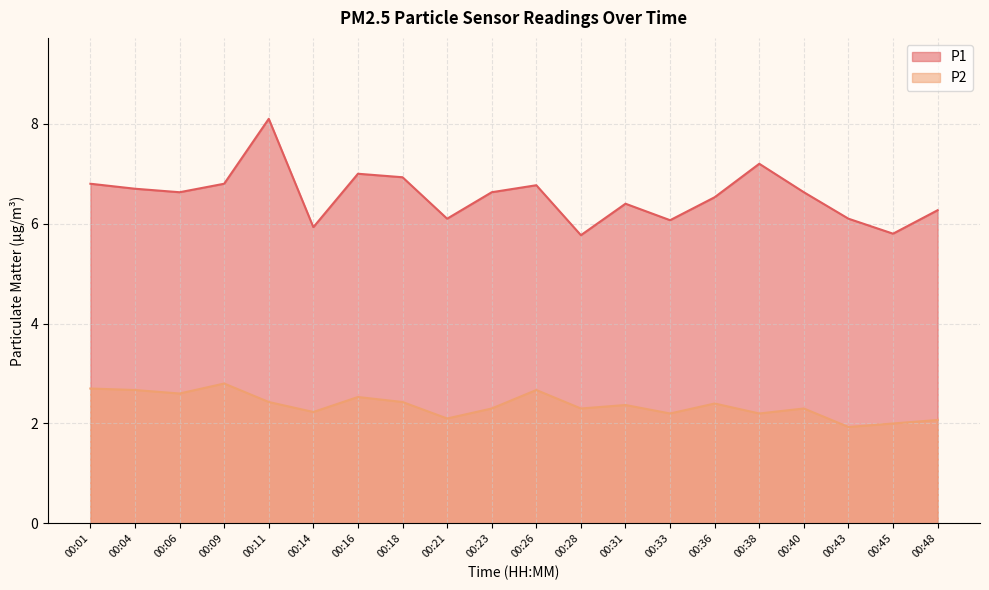

The value of P2 at 00:14 is 2.2. True or false?

True